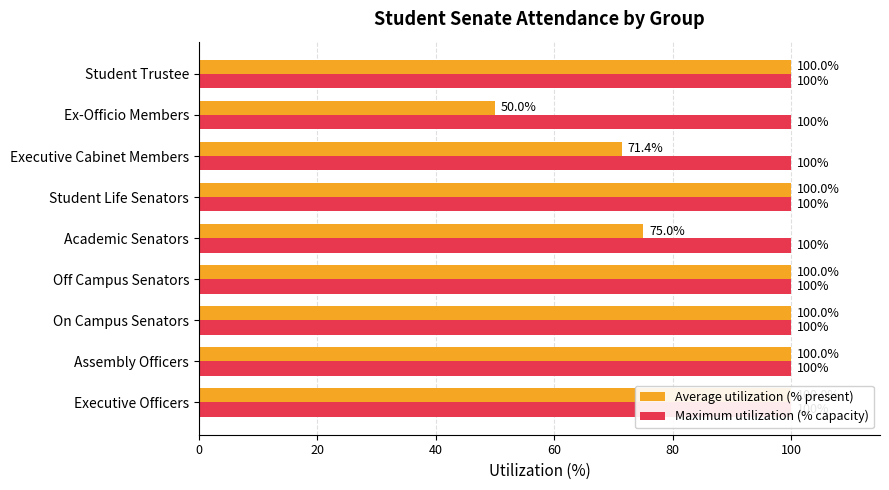

The value of Average utilization (% present) at Ex-Officio Members is 50.0. True or false?

True